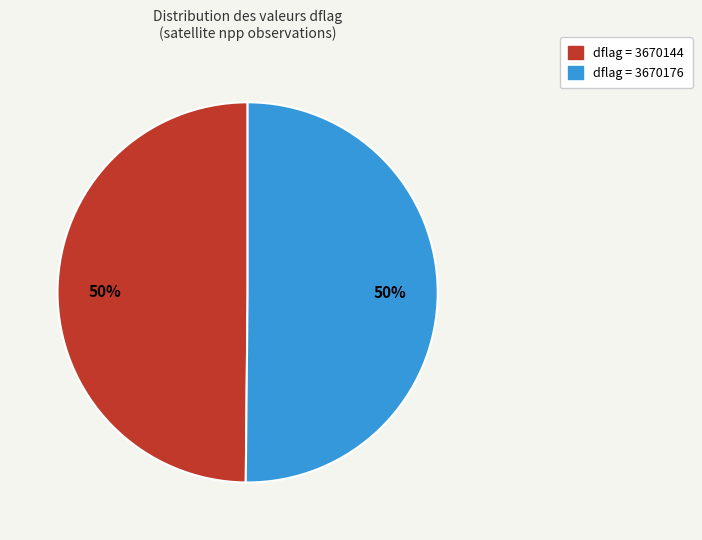

Count the number of slices in the pie.

2